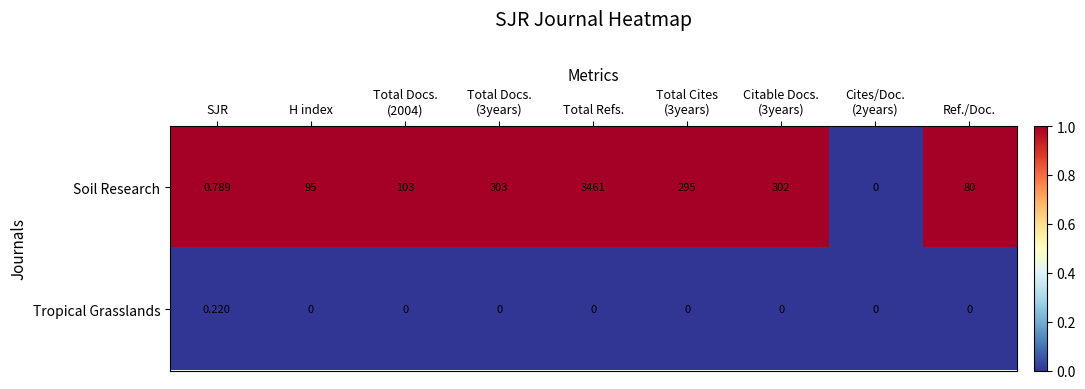

Which series has the widest spread of values?

Soil Research